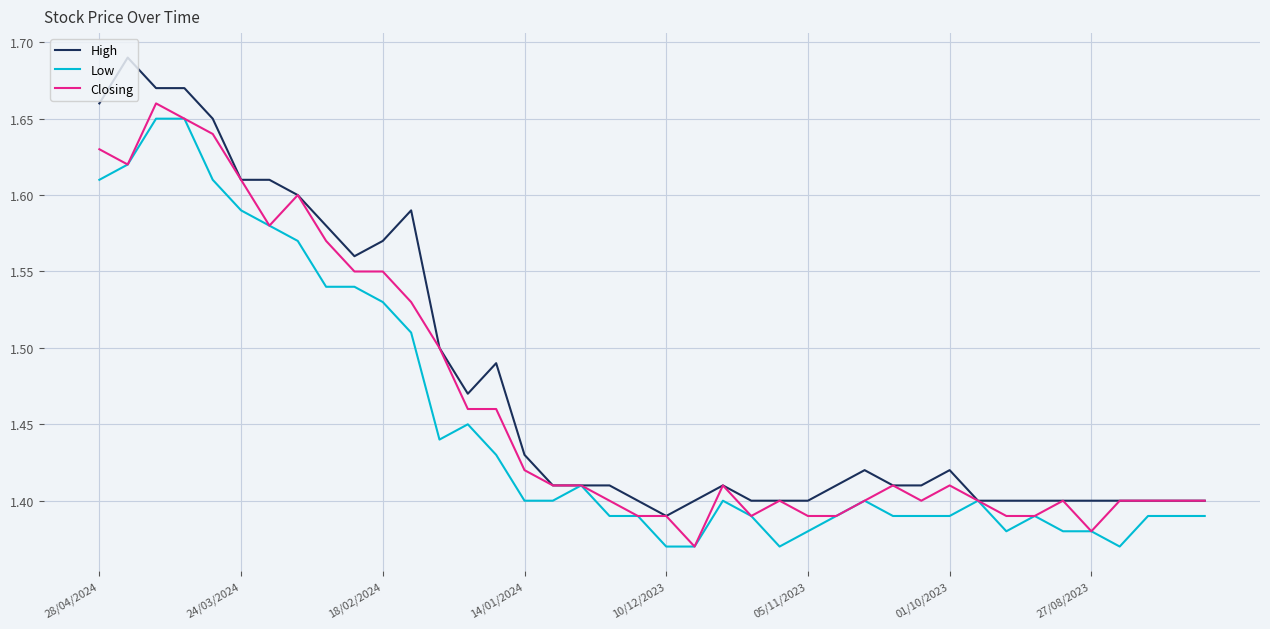

List the series in order of their overall mean, lowest first.

Low, Closing, High